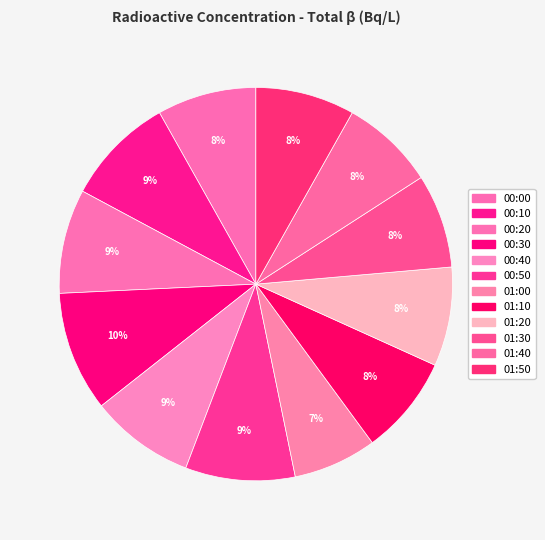

Is the sum of 01:40 and 00:10 greater than half?

No